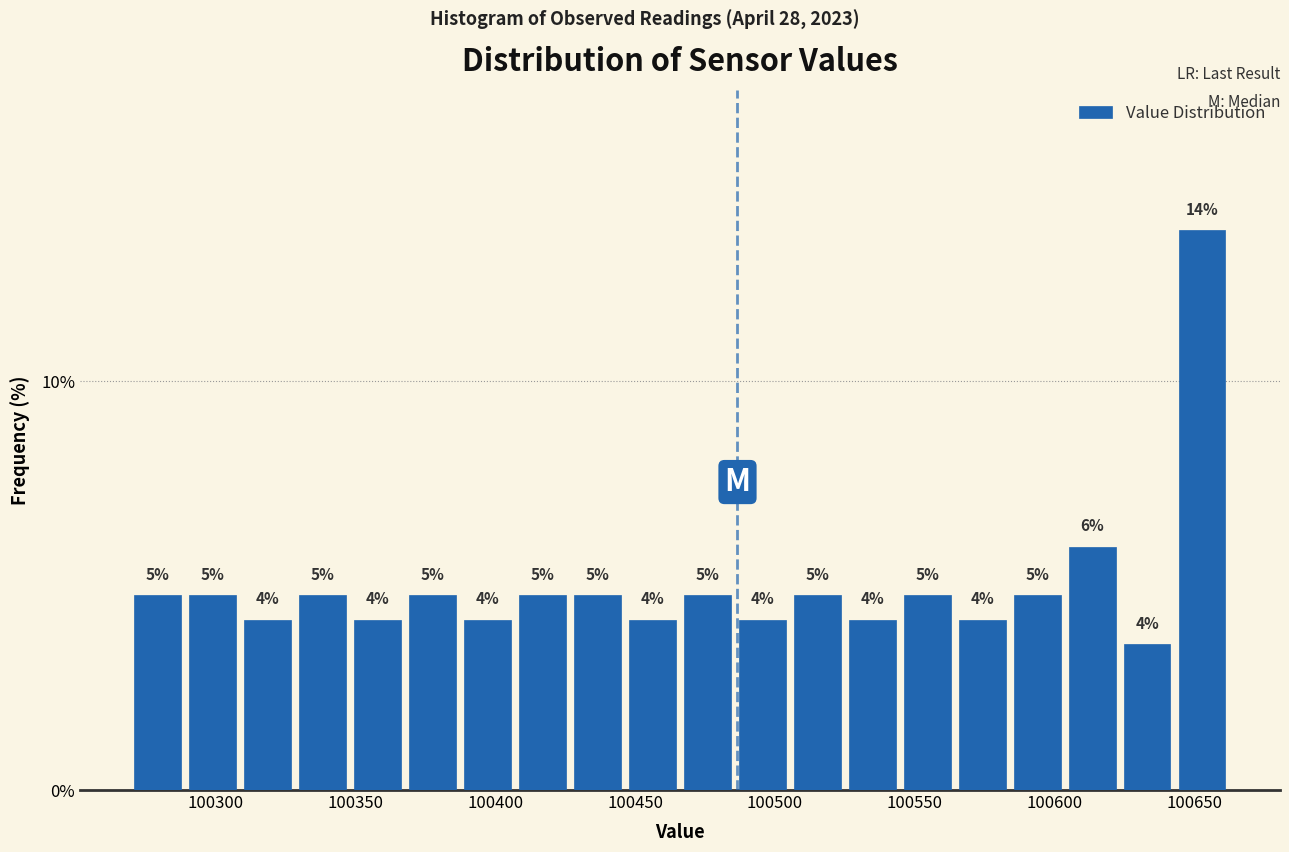

Around what value on the x-axis is the tallest bar? Give the approximate position of its centre, as read against the axis.

100655